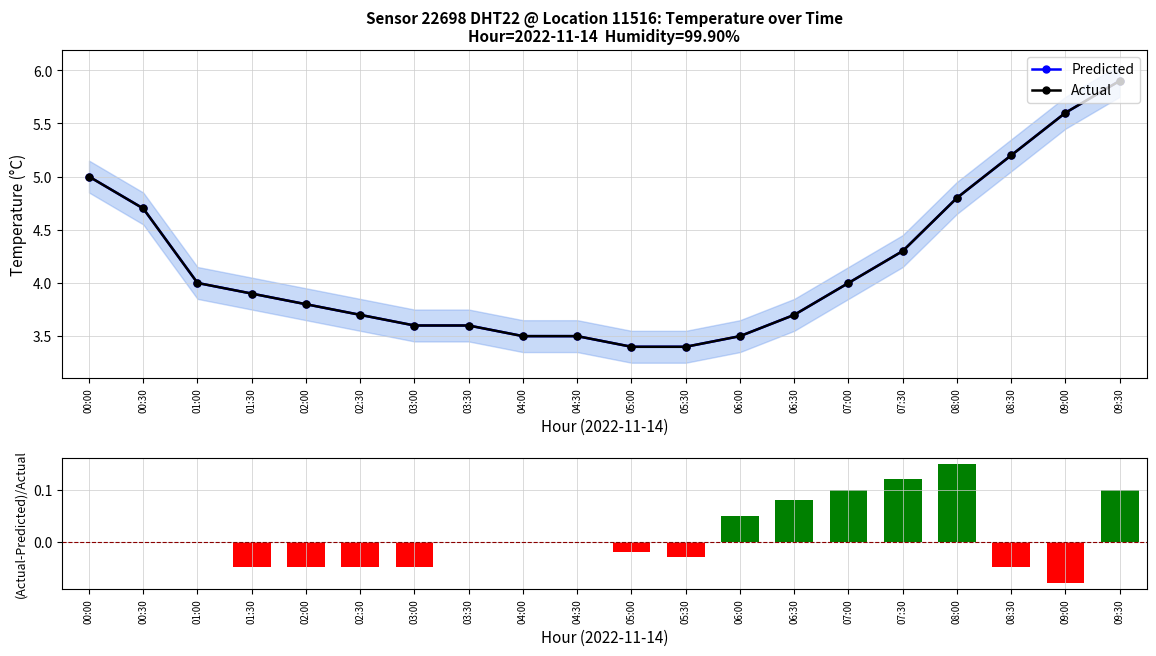

Between 06:30 and 08:00, which is larger?

08:00